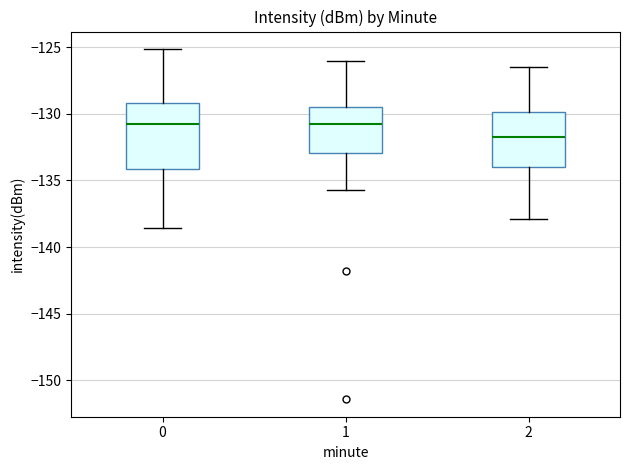

Where does the median line of the box at x = 2 sit on the y-axis? The values are not printed on the chart, so give them approximately, as read against the axis.

-131.5